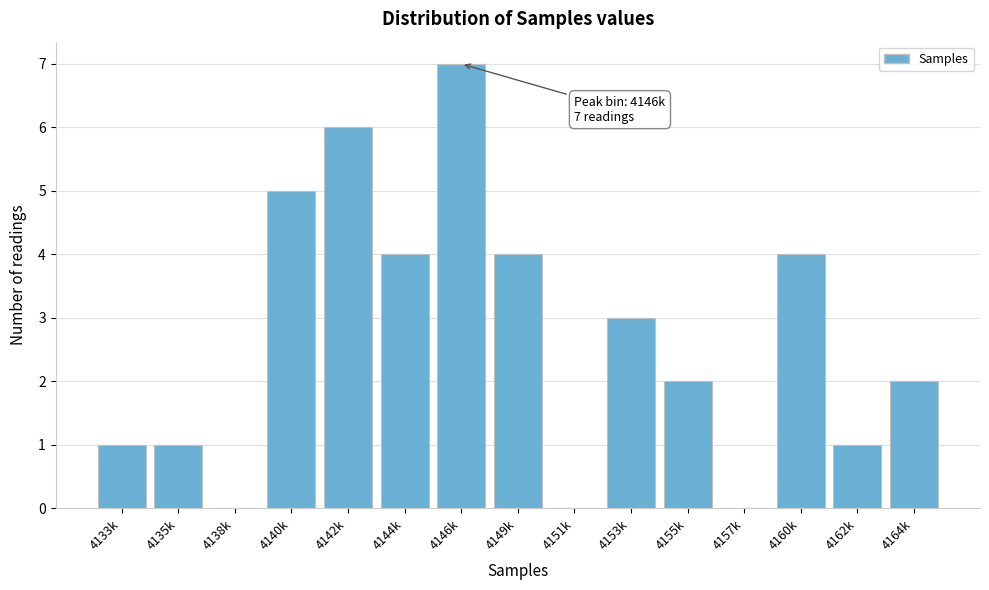

Reading left to right, extract all data points from this chart.

4133k=1	4135k=1	4138k=0	4140k=5	4142k=6	4144k=4	4146k=7	4149k=4	4151k=0	4153k=3	4155k=2	4157k=0	4160k=4	4162k=1	4164k=2